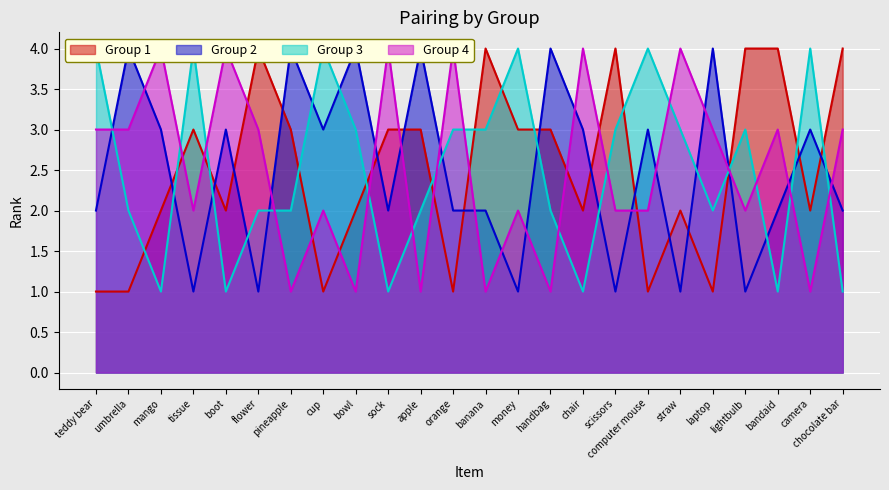

What is the sum of the Group 2 values at camera and scissors?

4